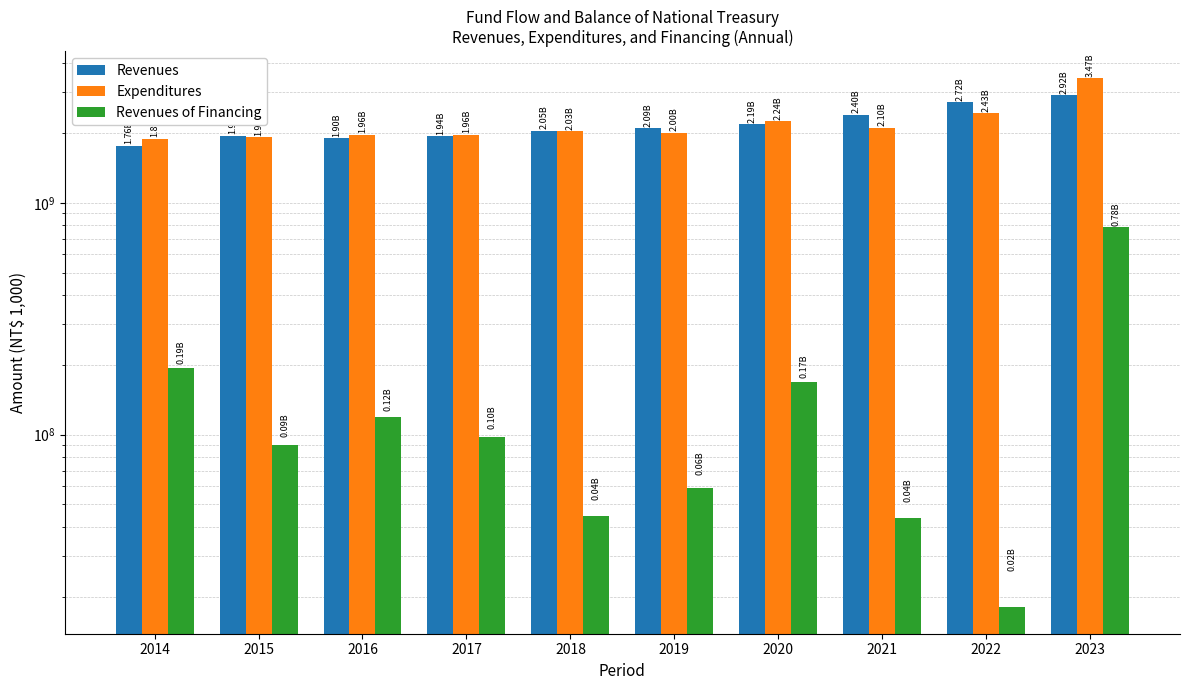

How many data points in Expenditures are above 2031716618?

4